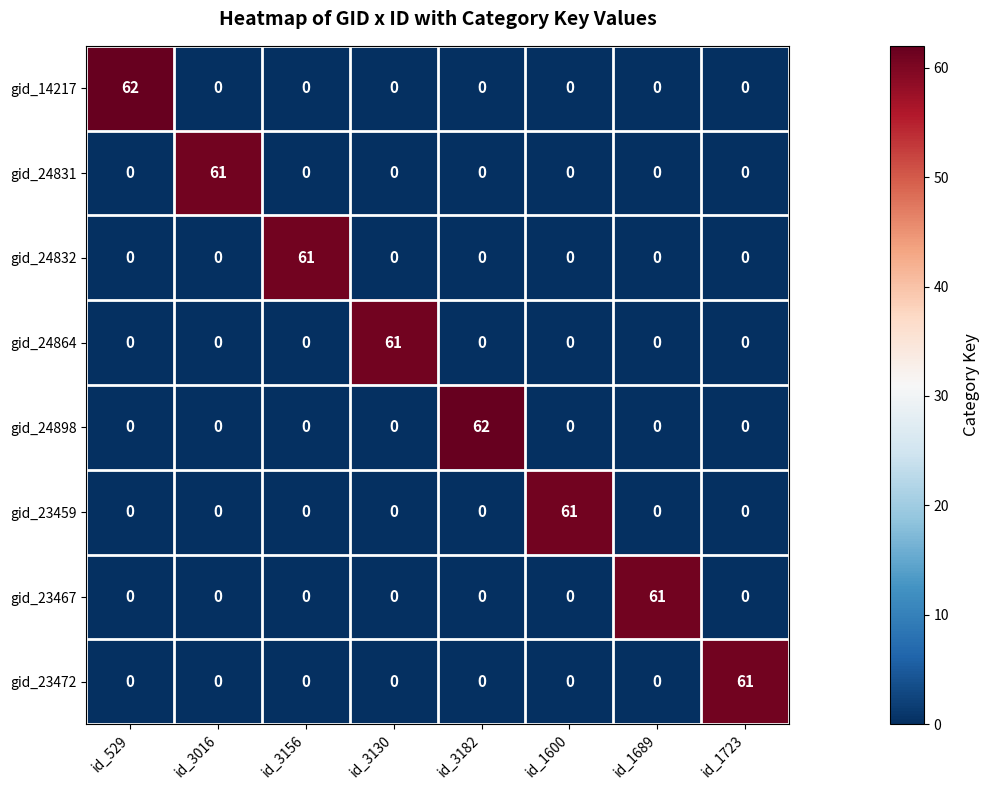

What is the spread (max minus min) of values at id_1600?

61